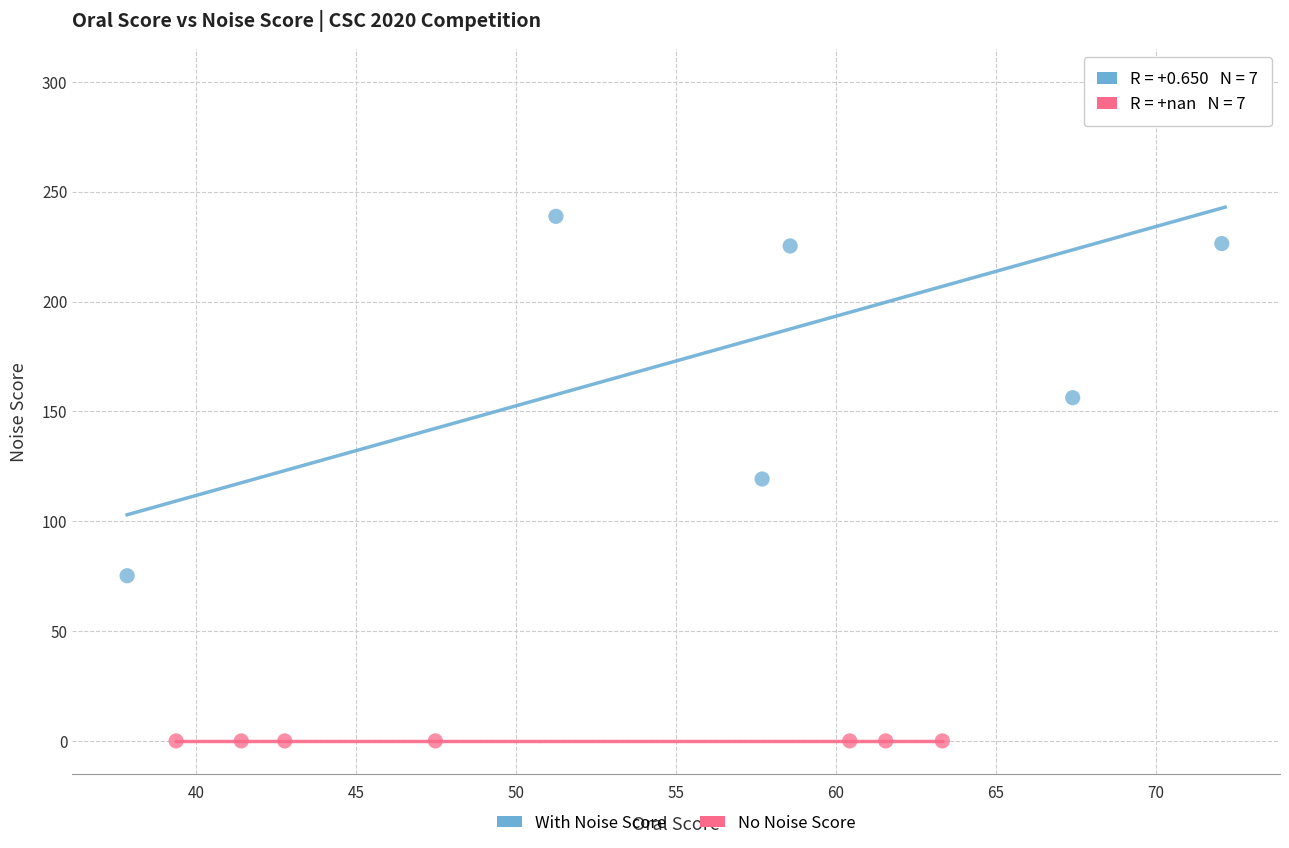

Which series reaches the maximum Y coordinate?

With Noise Score